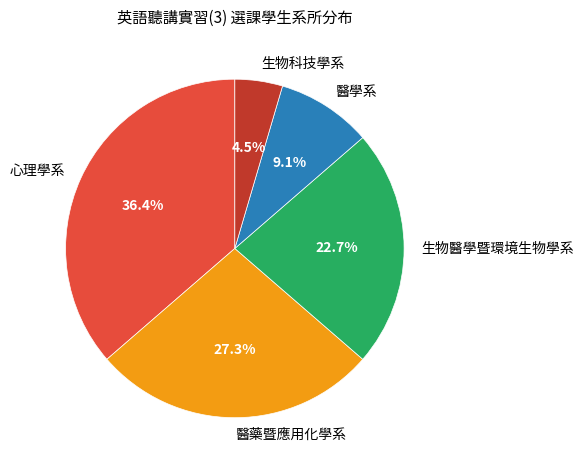

To the nearest percent, what percentage of the pie is 醫學系?

9%